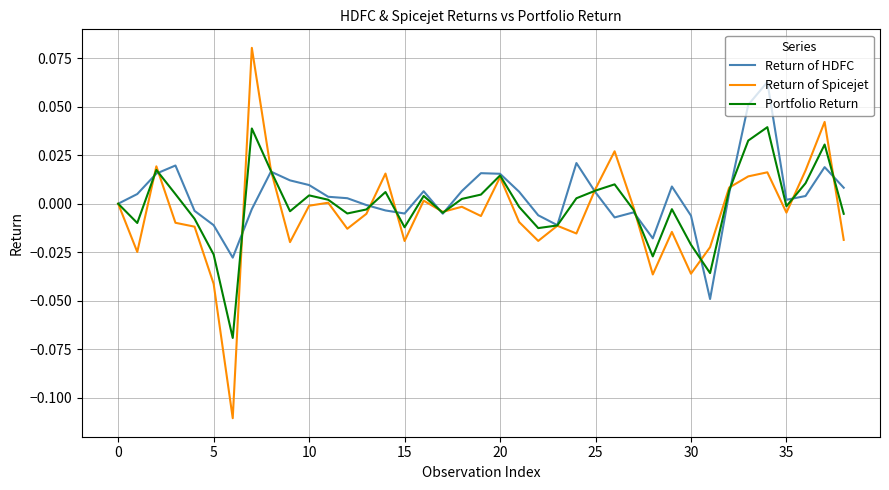

List the series in order of their peak value, lowest first.

Portfolio Return, Return of HDFC, Return of Spicejet